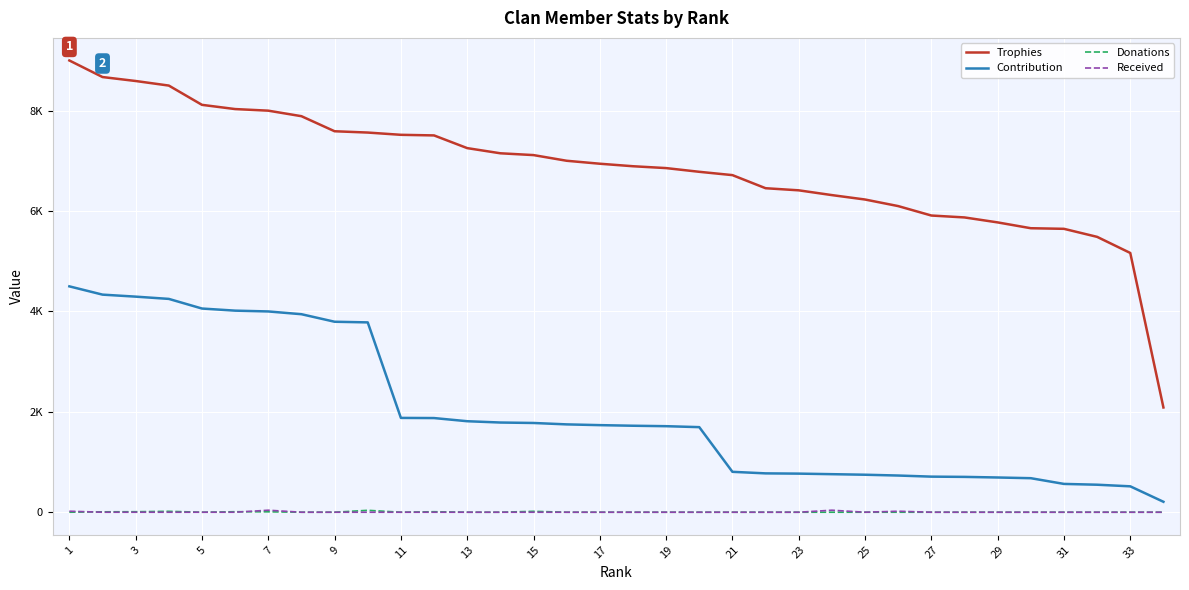

How many times do Donations and Received cross each other?

2